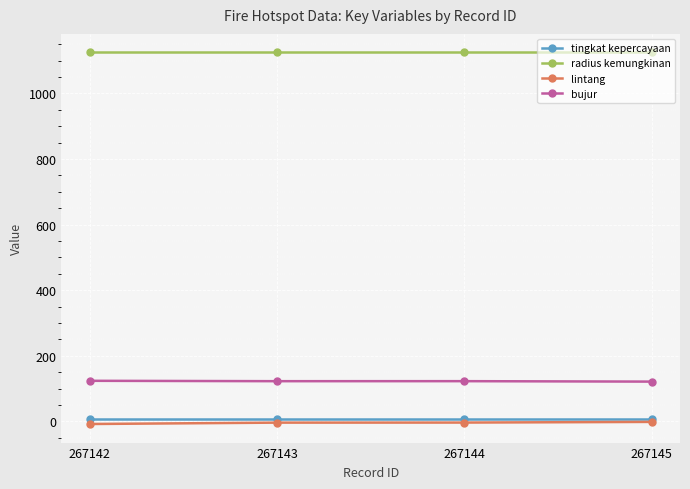

What is the value of the bujur point at the 1st from the left?

123.5